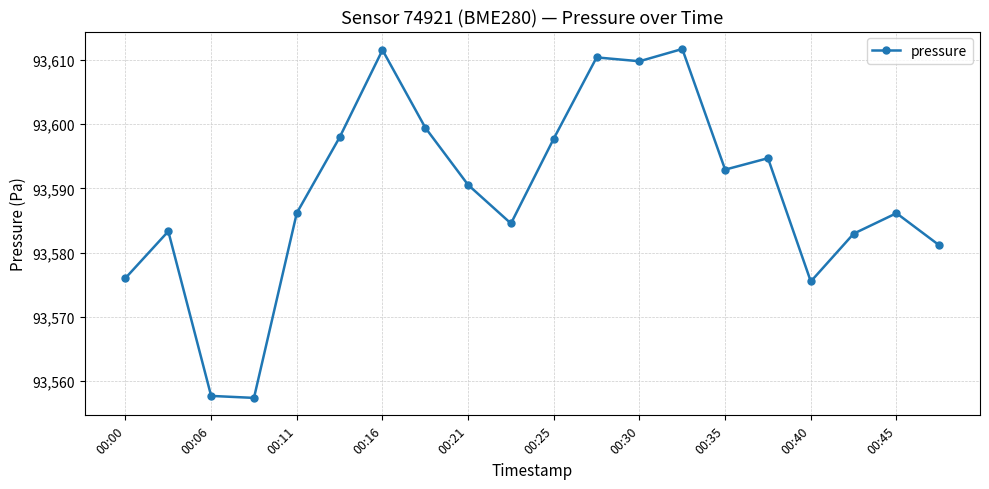

What is the value of the 2nd point from the left?

93583.3